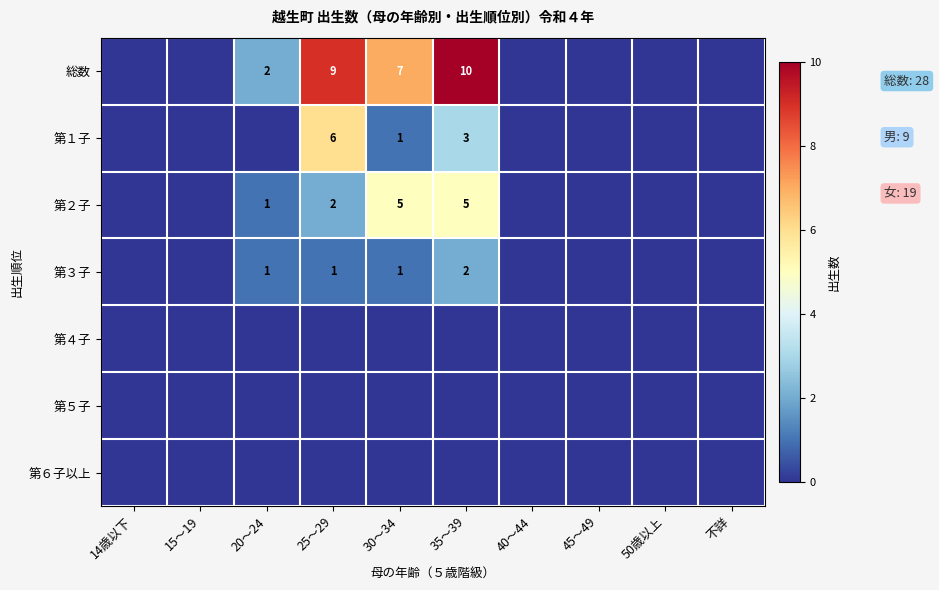

The 総数 series shows 9 at 25～29. True or false?

True